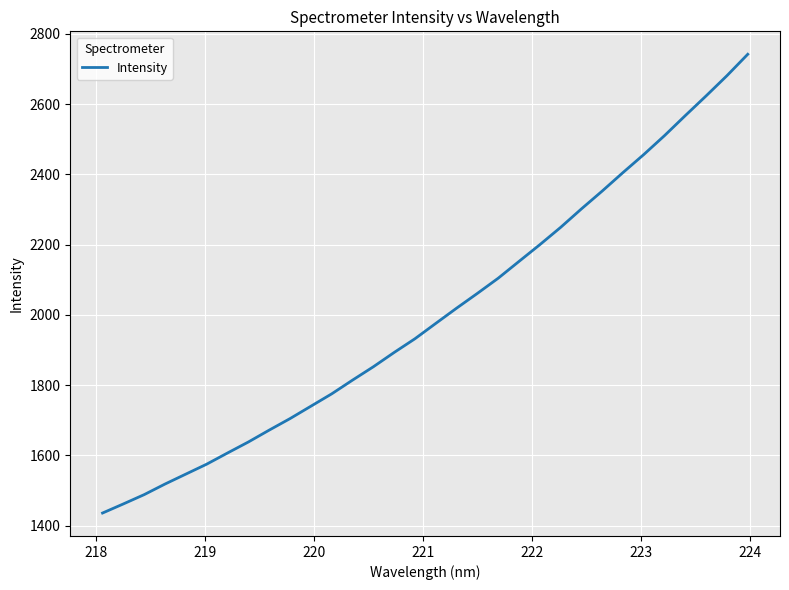

What is the maximum value shown in the chart?

2742.2